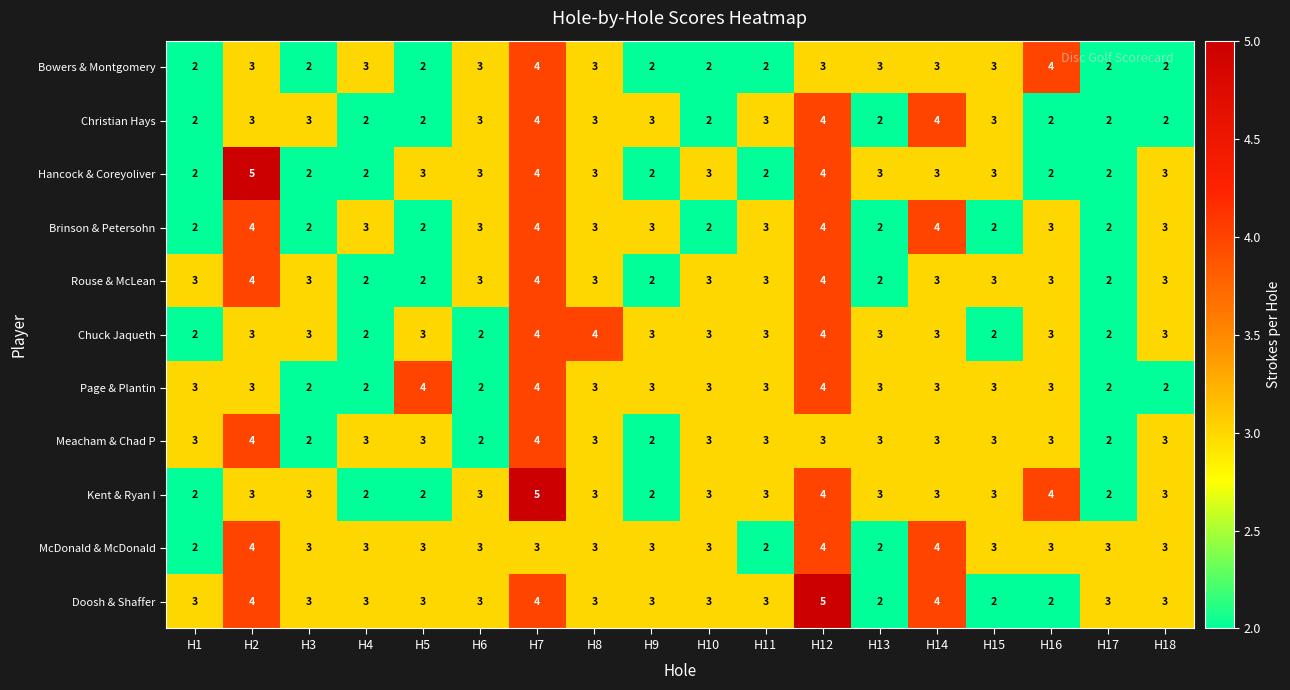

Count the Bowers & Montgomery values in the range 2 to 3.

16